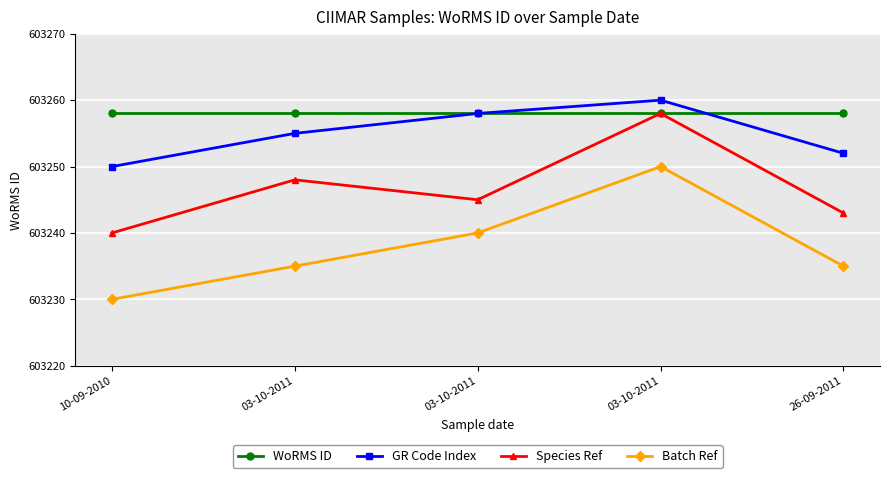

At 03-10-2011, list the series in order from smallest to largest.

Batch Ref, Species Ref, GR Code Index, WoRMS ID